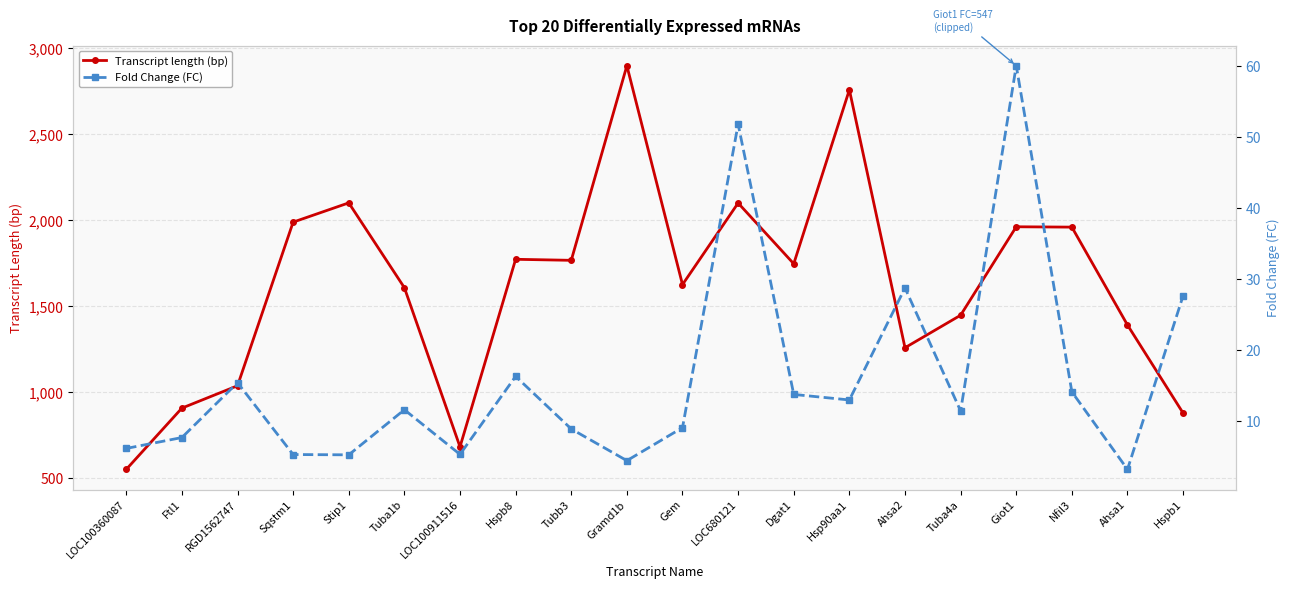

In Fold Change (FC), how many points are lower than both neighbors (excluding endpoints)?

6